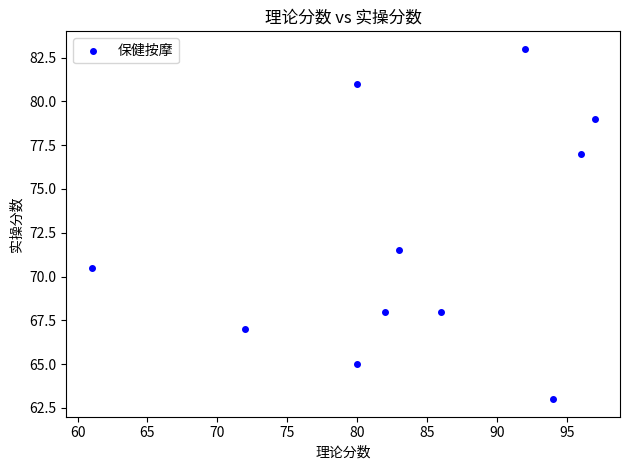

What Y value in the scatter plot is closest to 73?

71.5